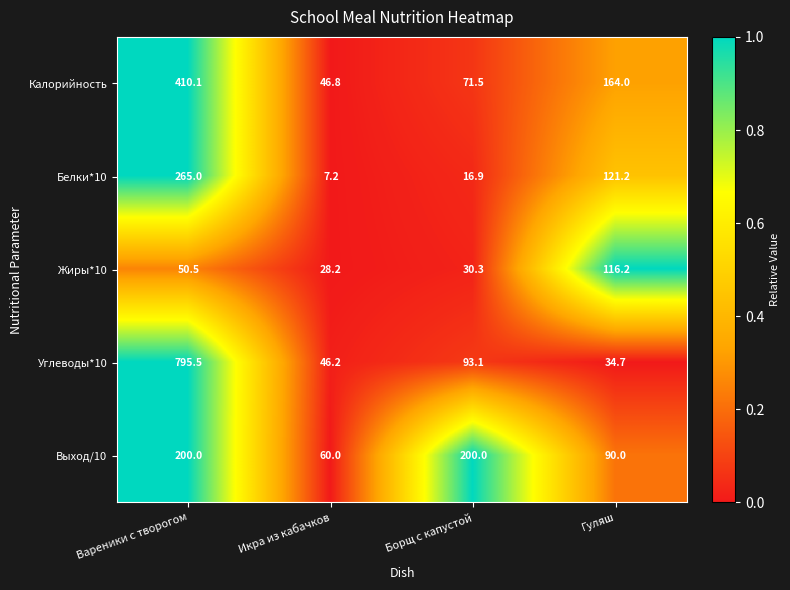

What is the difference between the second highest and minimum values in the Белки*10 series?

114.0